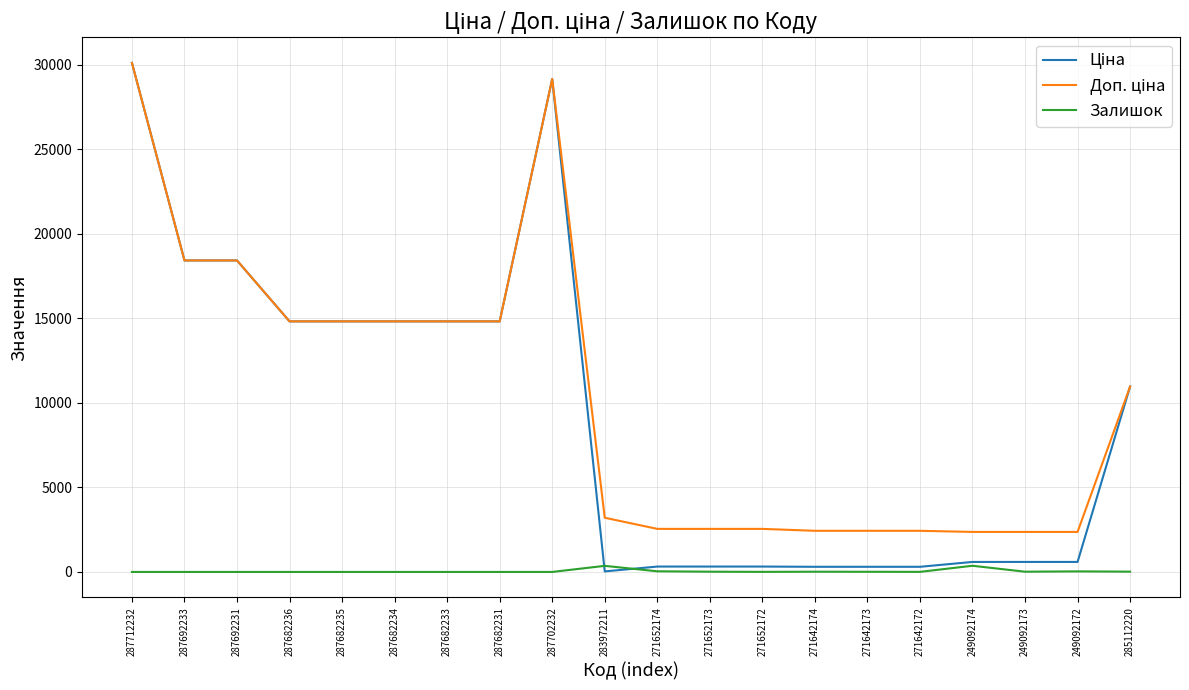

What is the greatest value displayed?

30102.8